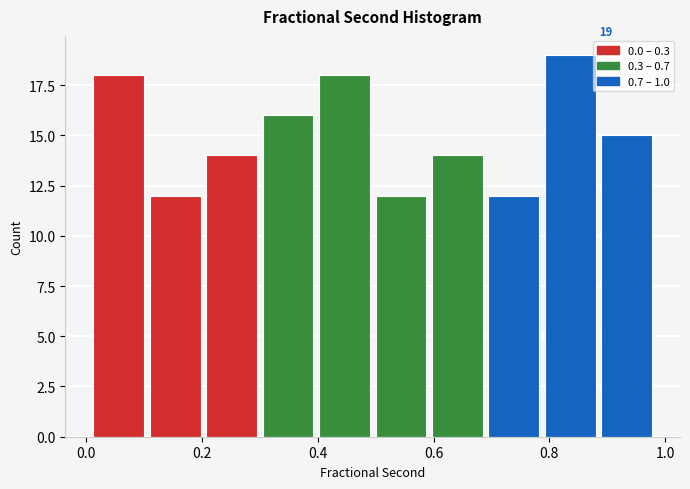

Over which range of the x-axis is the bar tallest?

0.78 to 0.88